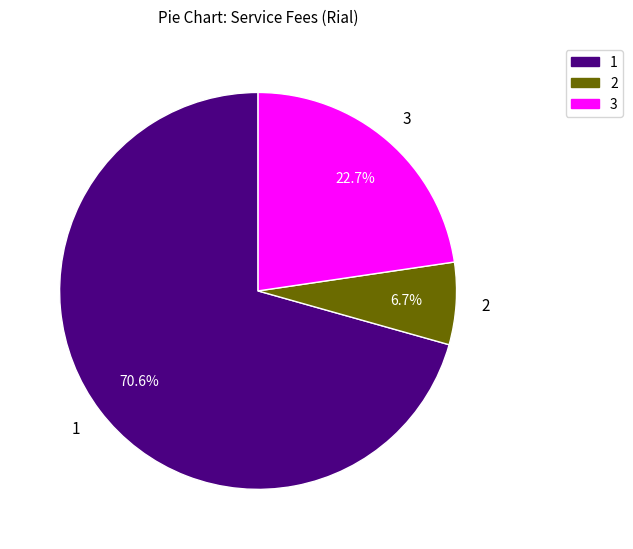

Is there any slice that represents more than half of the pie?

Yes